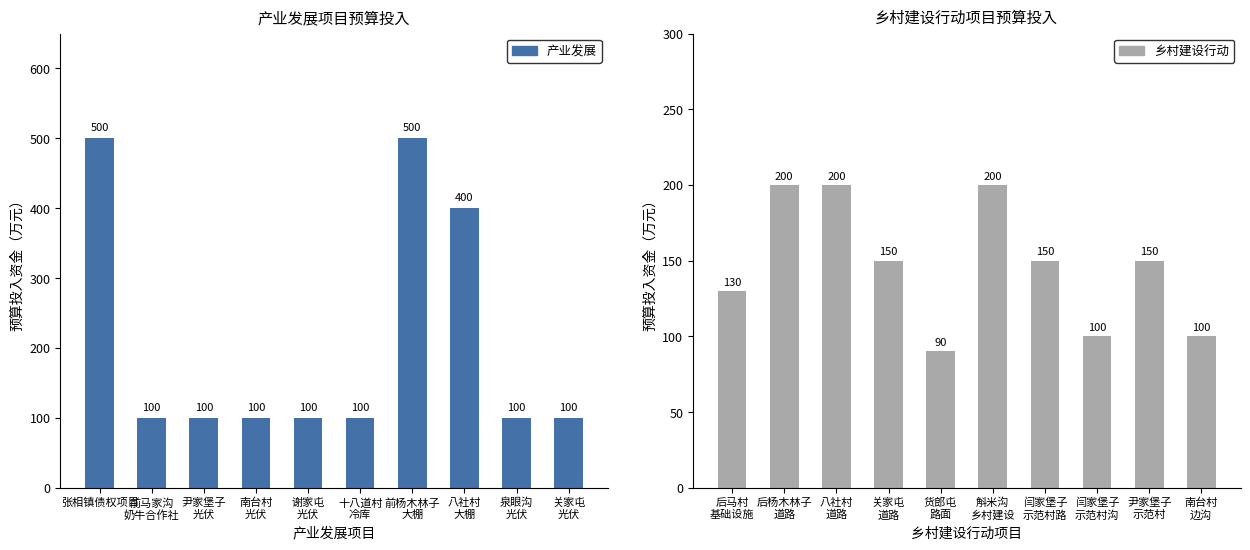

The value of 产业发展 at 张相镇债权项目 is 500. True or false?

True